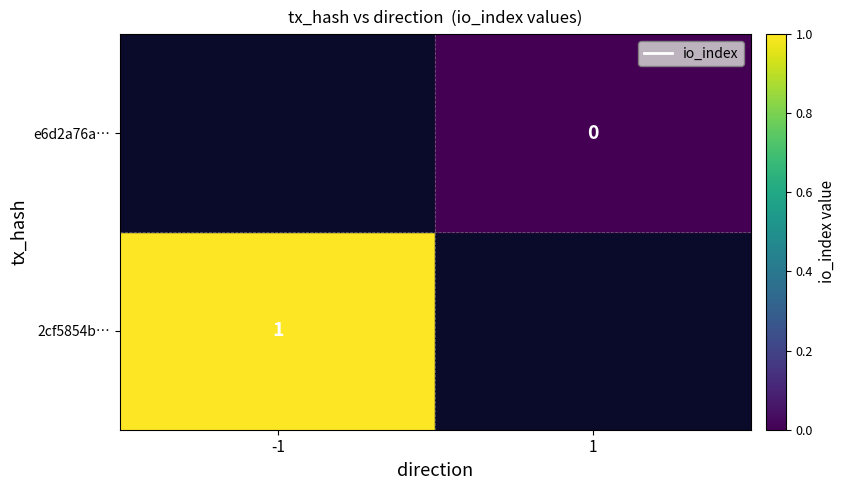

True or false: 2cf5854b… has a value of 0 at -1.

False